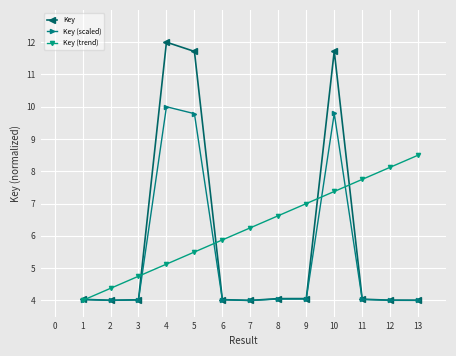

At 4, list the series in order from largest to smallest.

Key, Key (scaled), Key (trend)